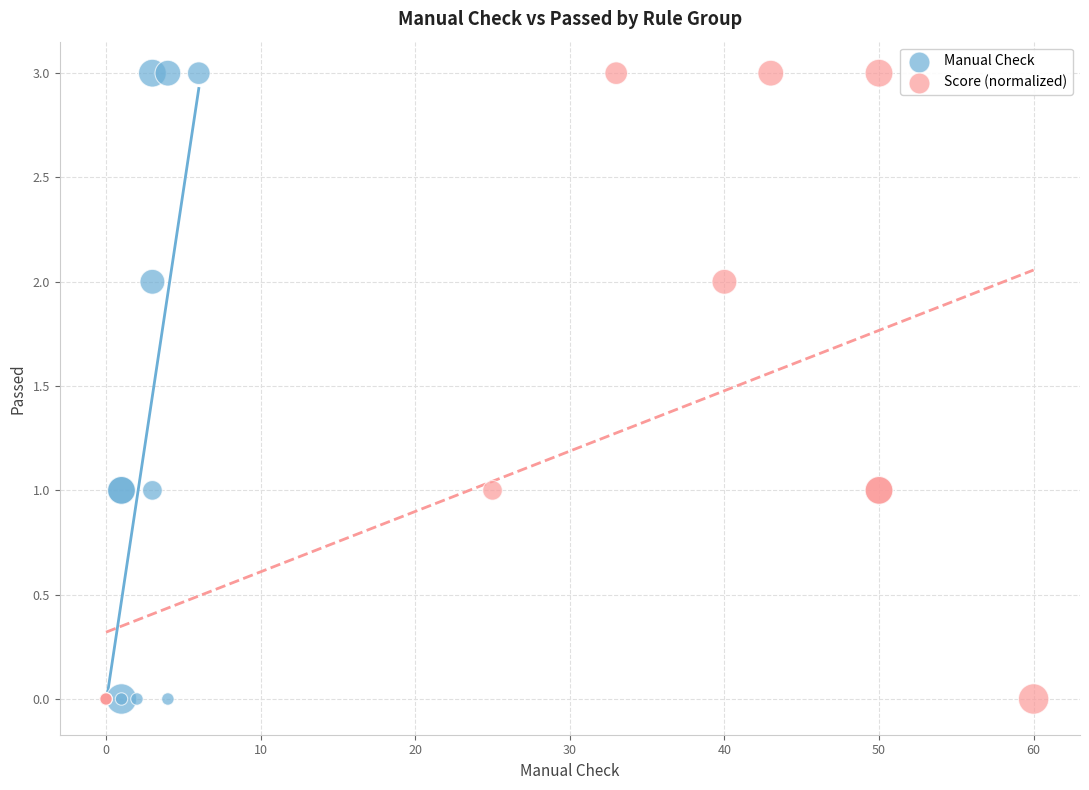

What are all the series names shown in the legend?

Manual Check, Score (normalized)